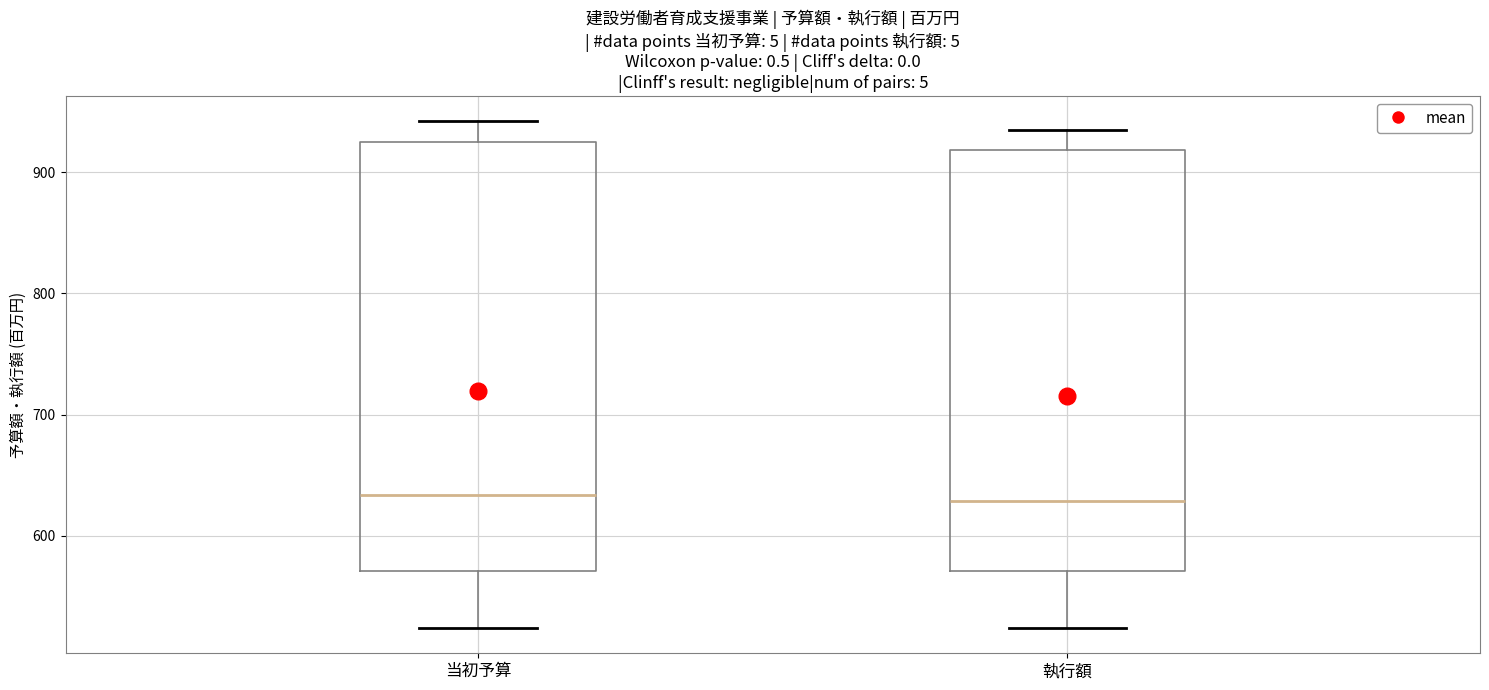

Reading left to right, transcribe this box plot: for each box, give where its median line is, the range the box spans, and where its two whiskers end, as read against the y-axis. The values are not printed on the chart, so give them approximately, as read against the axis.

当初予算: median 630, box 570 to 930, whiskers 520 to 940
執行額: median 630, box 570 to 920, whiskers 520 to 940